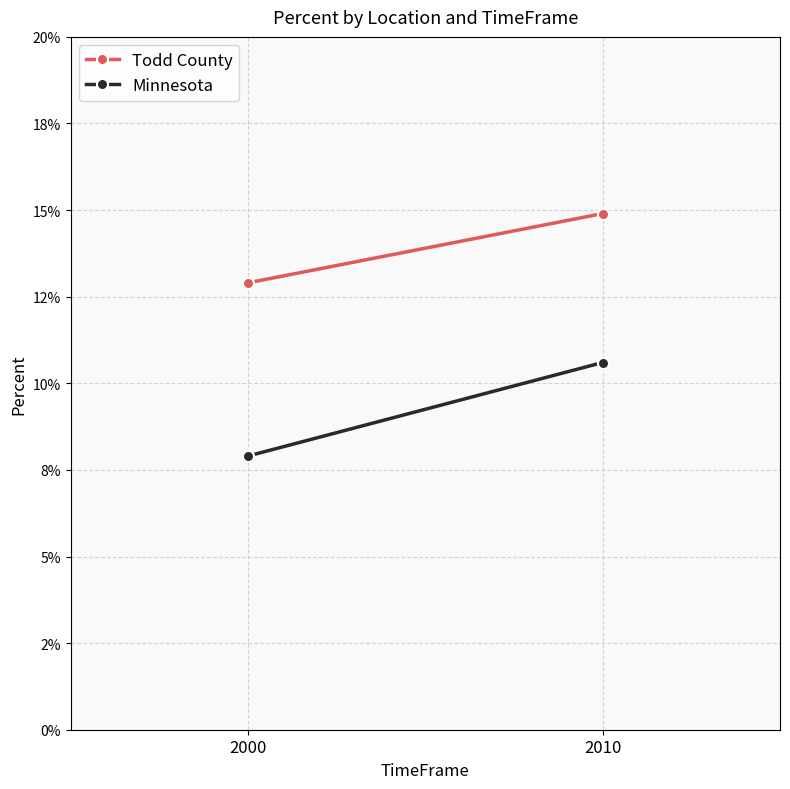

Reading left to right, list all the values displayed in this chart.

Todd County: 2000=0.1	2010=0.1
Minnesota: 2000=0.1	2010=0.1